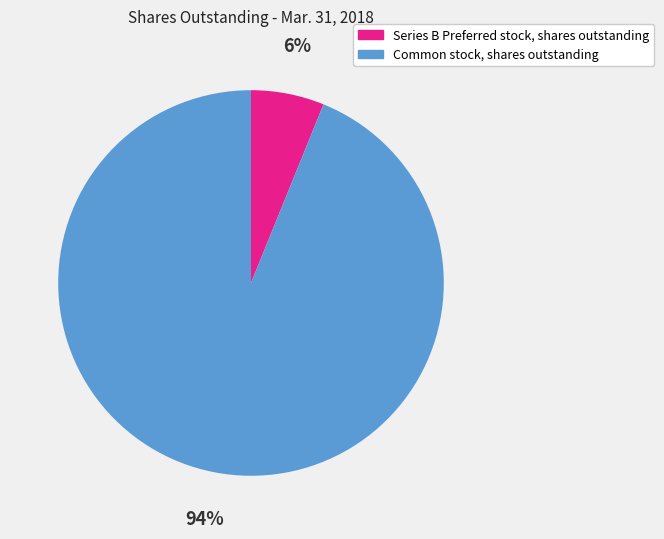

To the nearest percent, what percentage of the pie is Common stock, shares outstanding?

94%